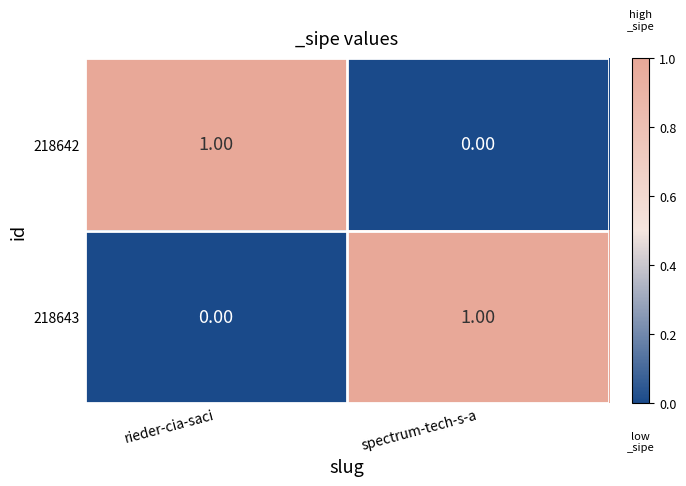

Which category has the lowest value in the 218642 series?

spectrum-tech-s-a